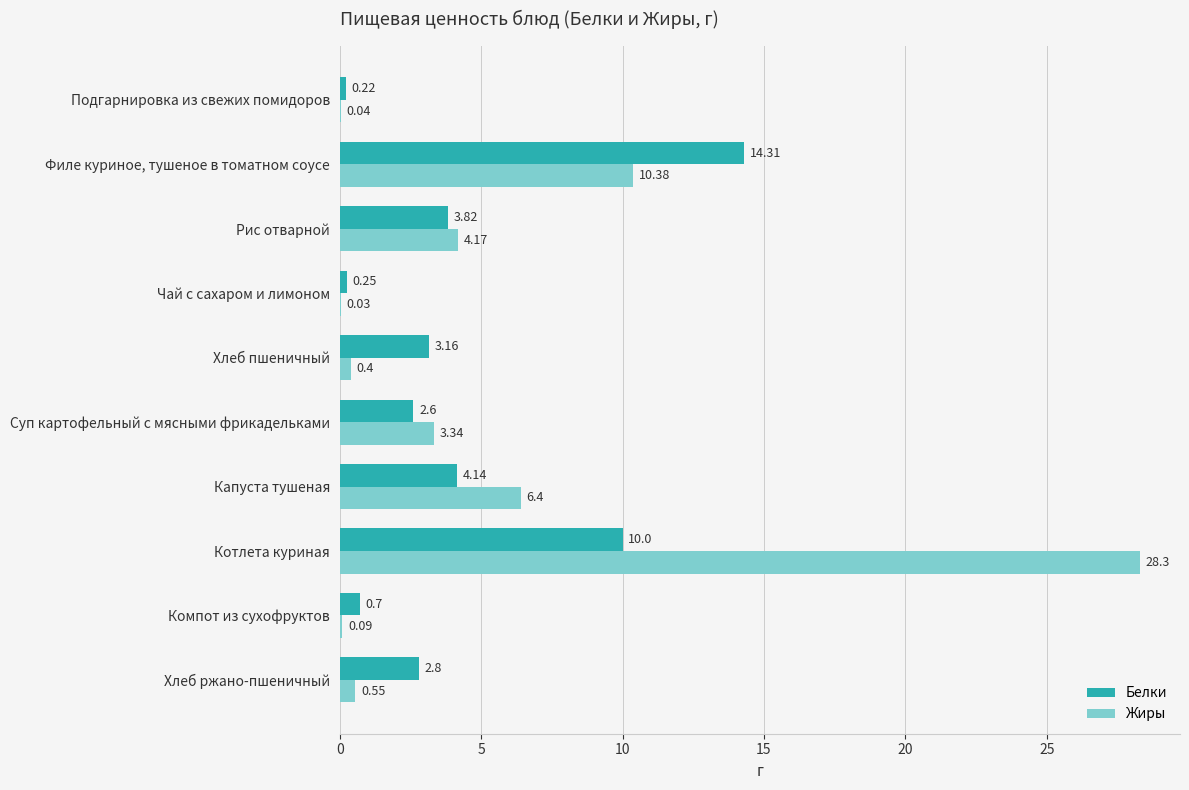

What is the sum of all Белки values?

42.0